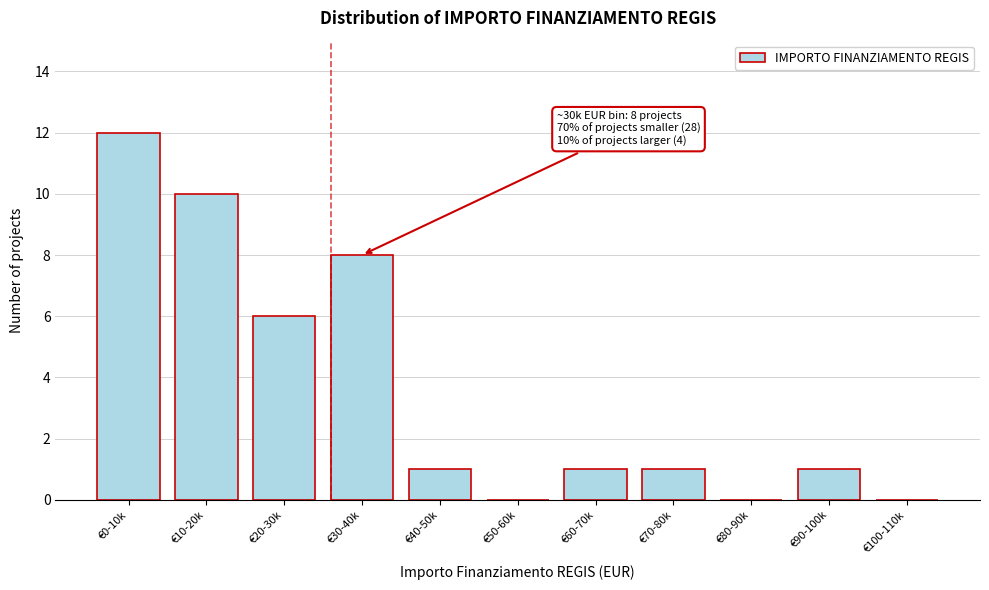

Reading left to right, extract all data points from this chart.

€0-10k=12	€10-20k=10	€20-30k=6	€30-40k=8	€40-50k=1	€50-60k=0	€60-70k=1	€70-80k=1	€80-90k=0	€90-100k=1	€100-110k=0